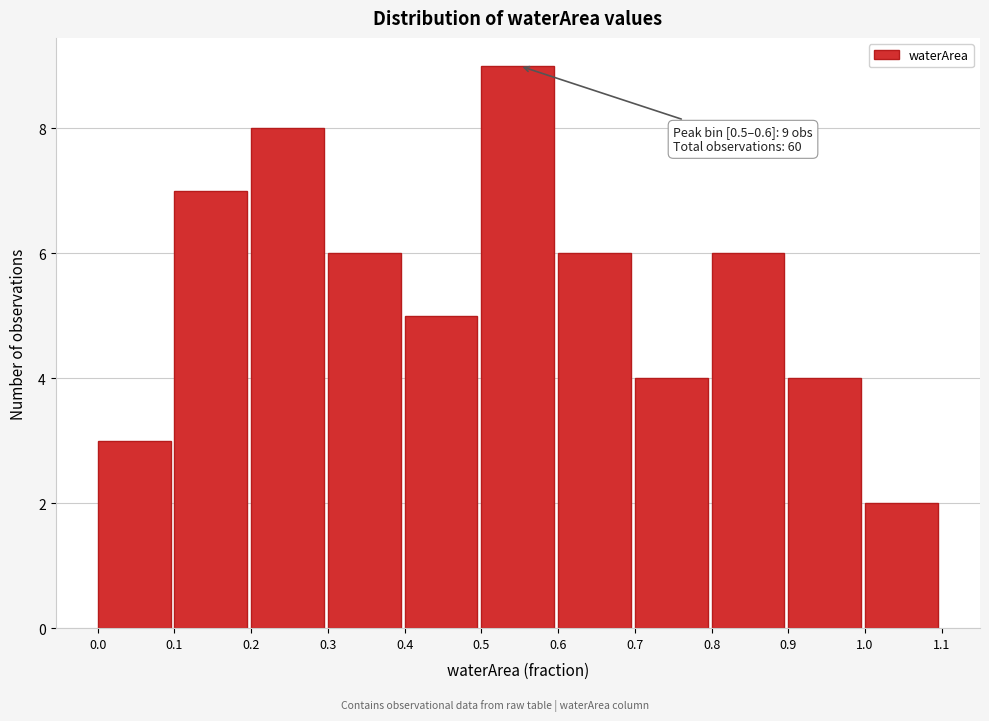

Which range on the x-axis has the tallest bar?

0.5 to 0.6